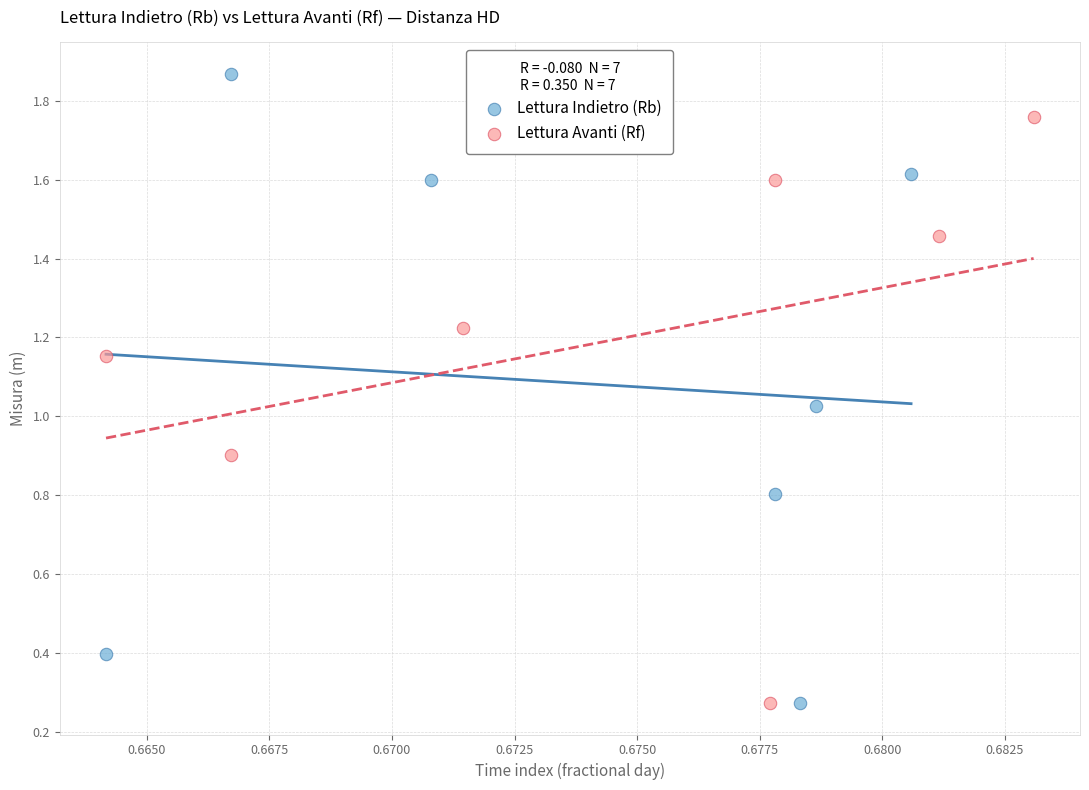

Which series has the widest spread of Y values?

Lettura Indietro (Rb)